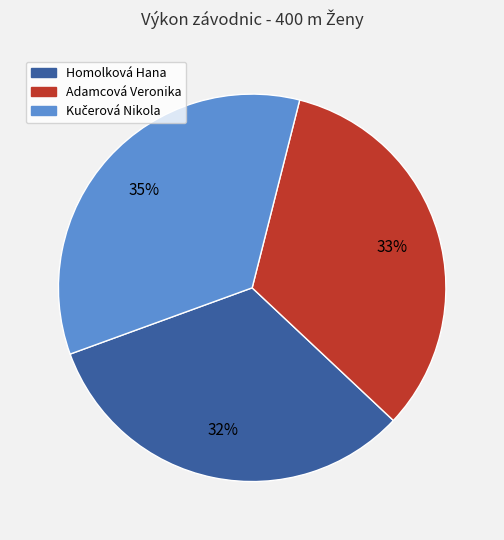

The Adamcová Veronika slice represents 18% of the pie. True or false?

False